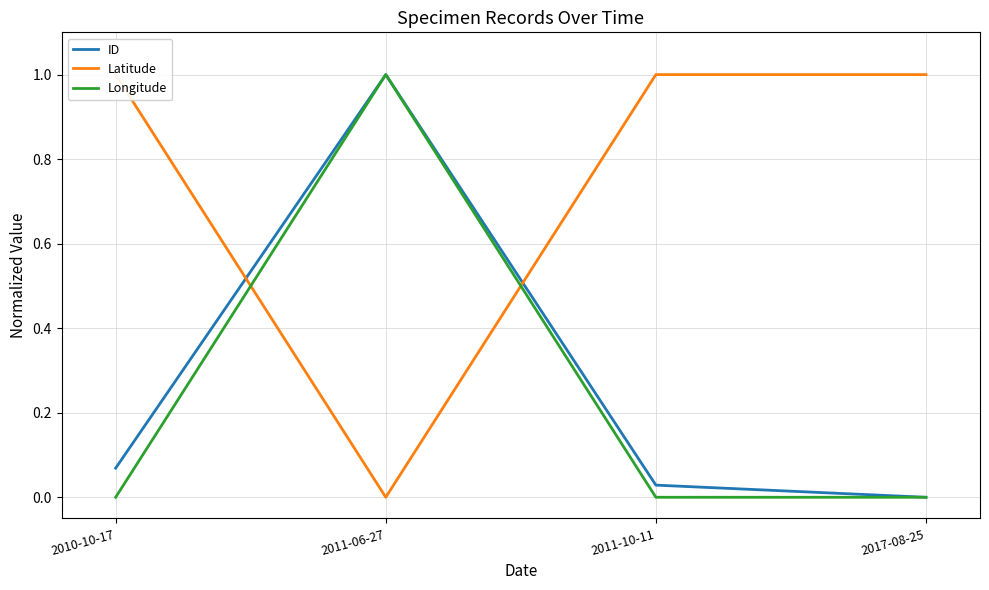

What is the difference between the highest and lowest values at 2011-06-27?

1.0